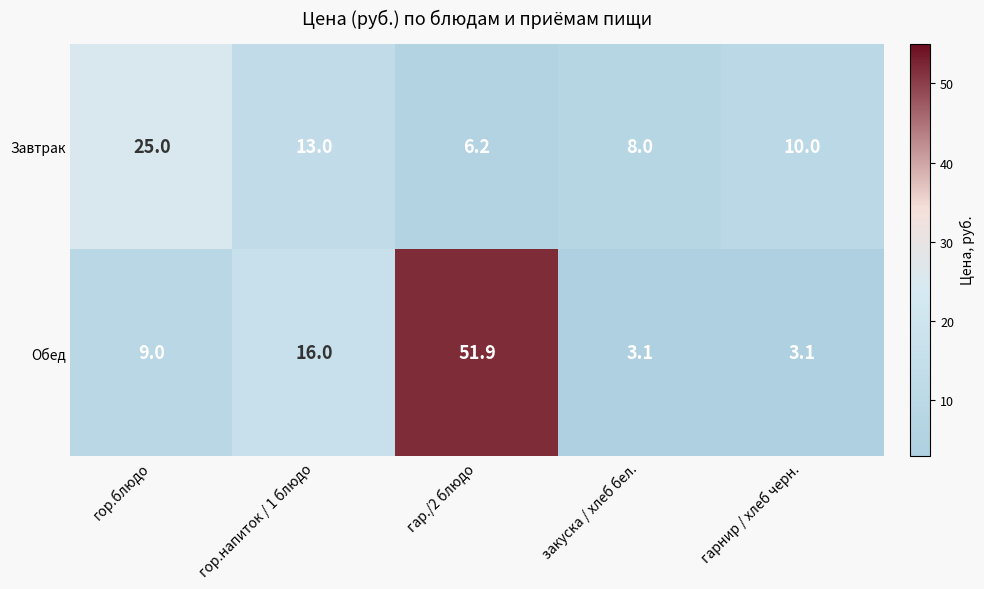

List the series in order of their peak value, lowest first.

Завтрак, Обед